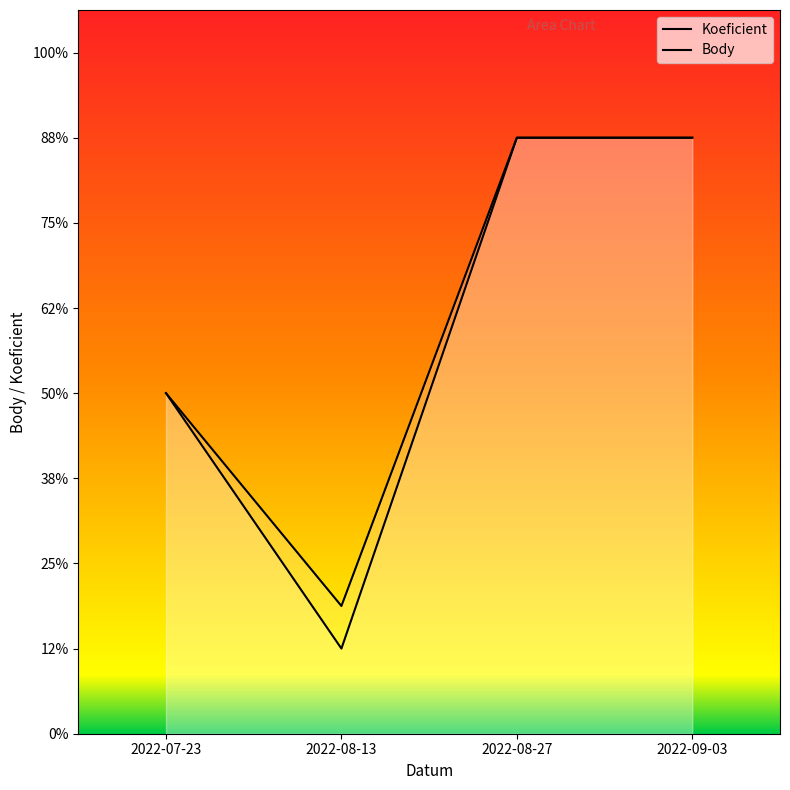

List the labels in order of Body value, largest first.

2022-08-27, 2022-09-03, 2022-07-23, 2022-08-13